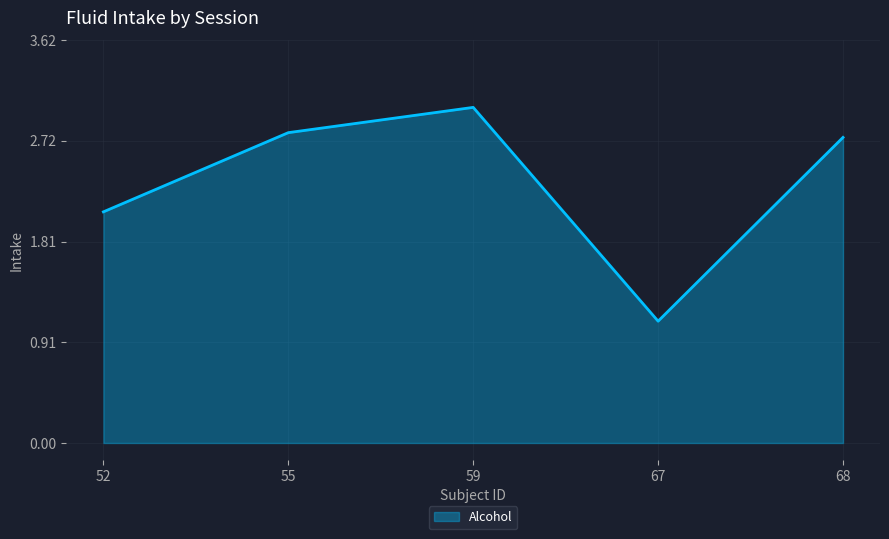

Read the value at 59.

3.0